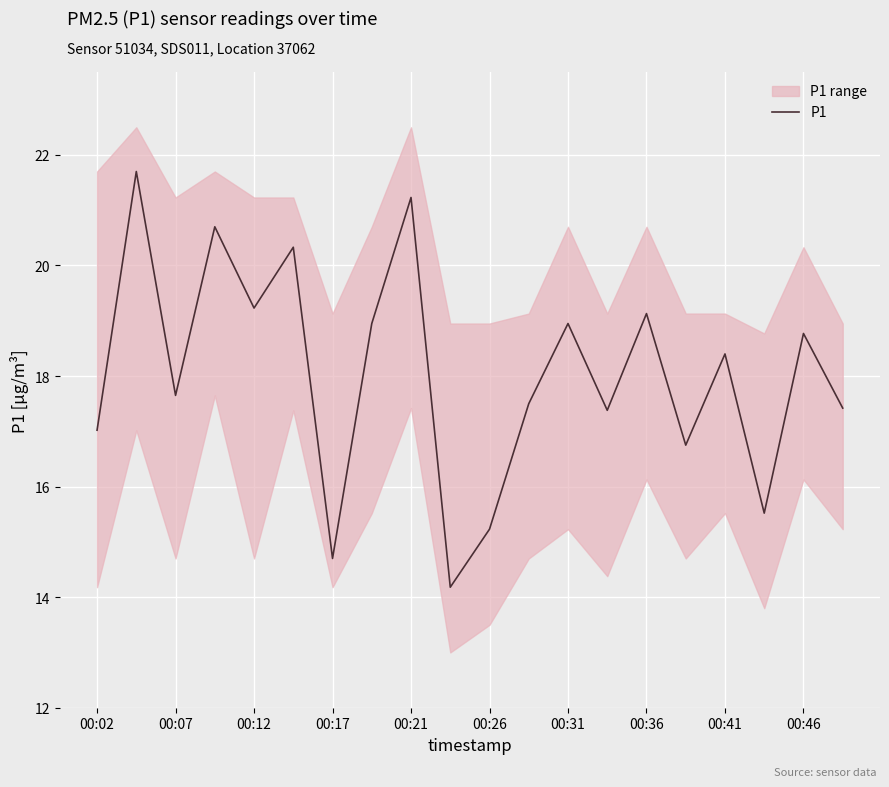

Is it true that P1 equals 26.3 at 00:17?

False